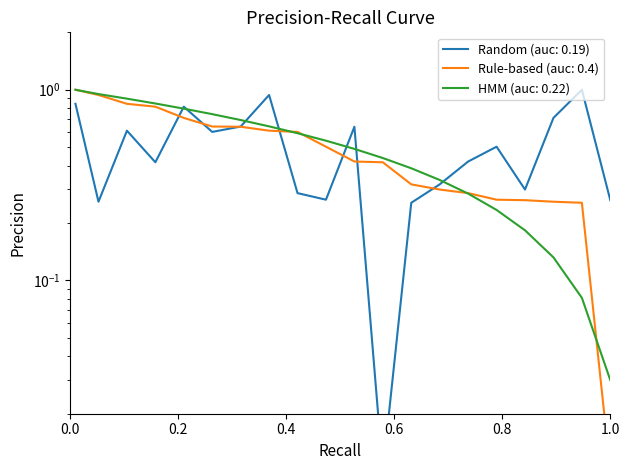

True or false: Intensity (normalized) and Intensity (descending) cross at least once.

True